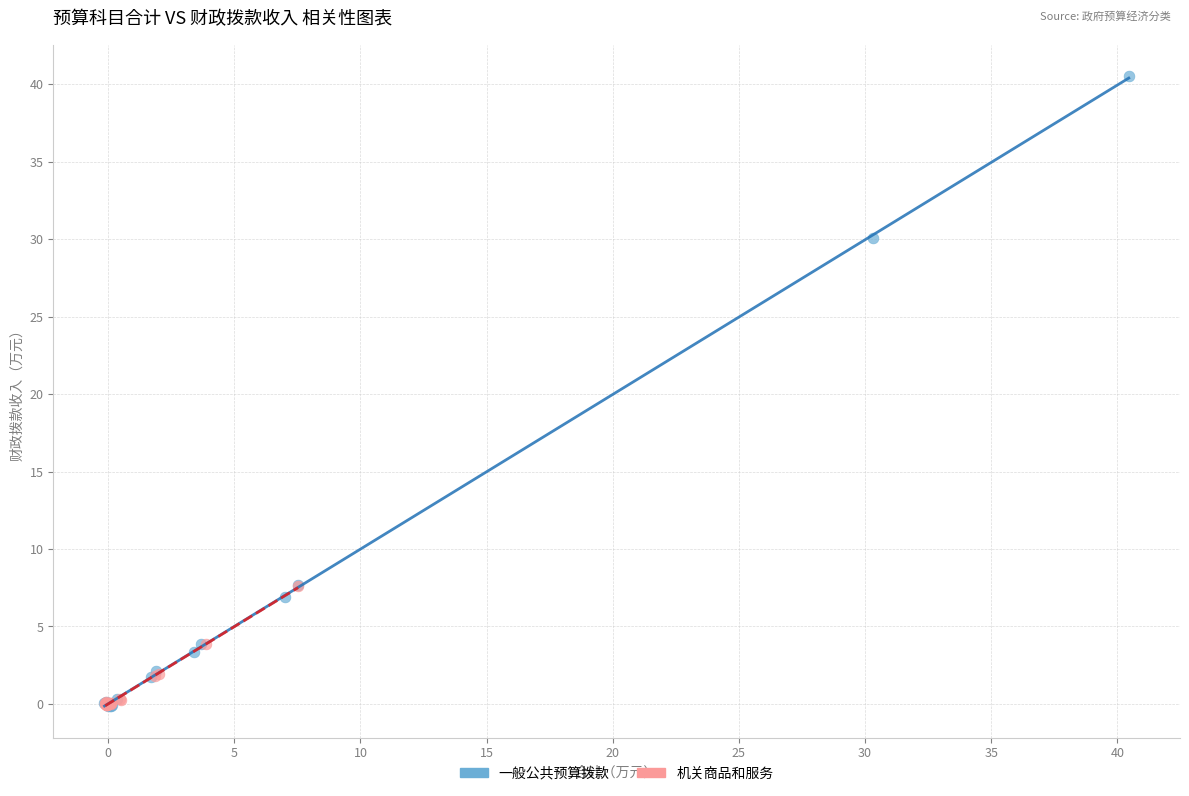

Which series reaches the maximum Y coordinate?

一般公共预算拨款